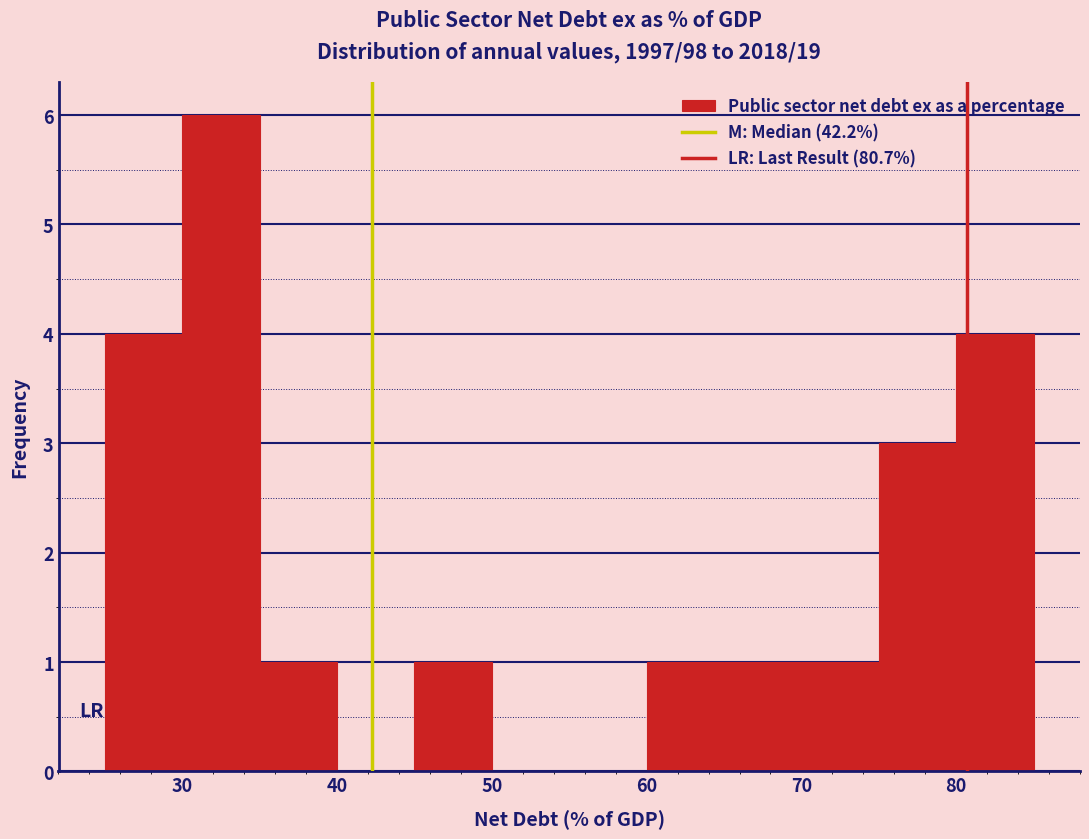

How tall is the bar that spans 60 to 65 on the x-axis? The values are not printed on the chart, so give them approximately, as read against the axis.

1